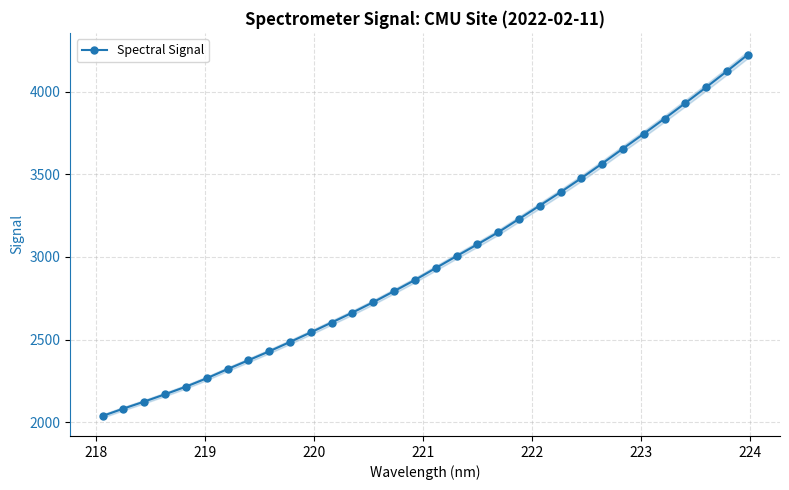

Does the chart have visible grid lines?

Yes